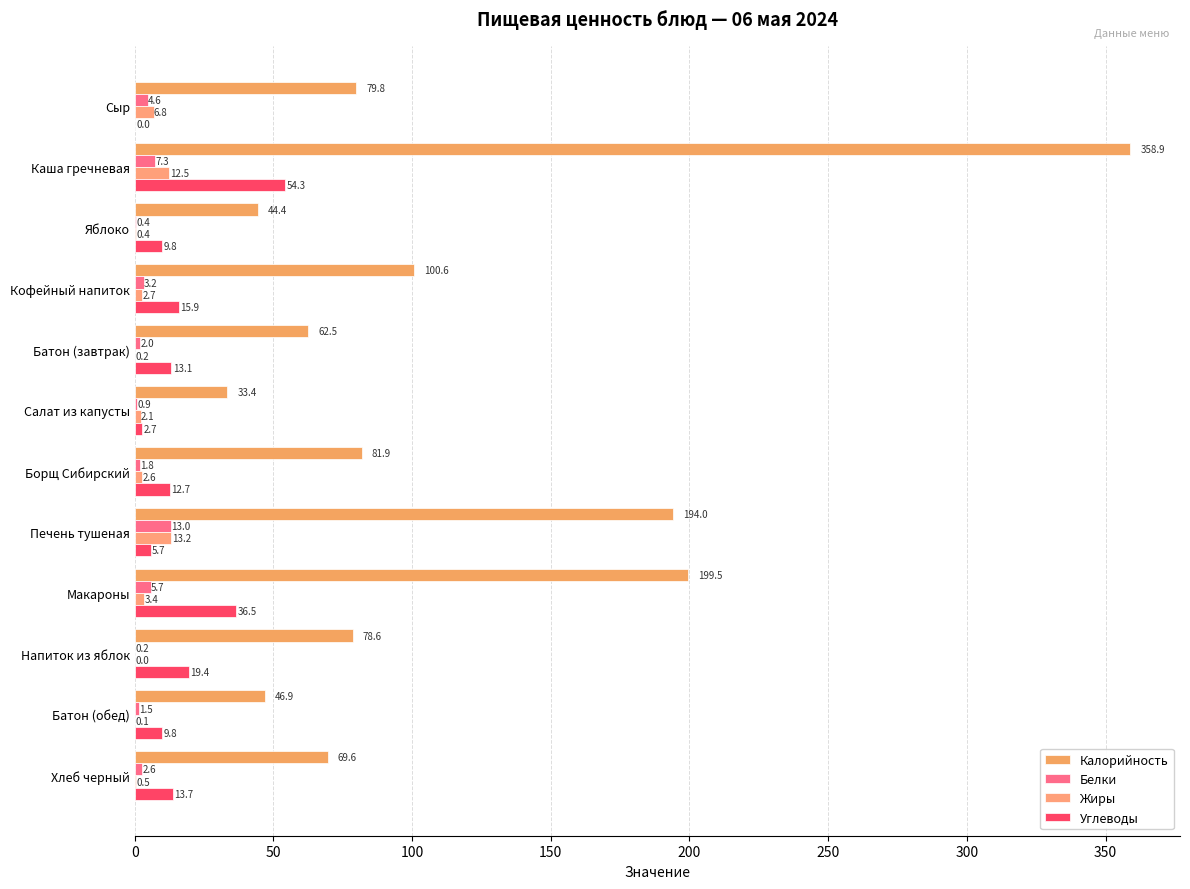

Which series has the largest total across all categories?

Калорийность